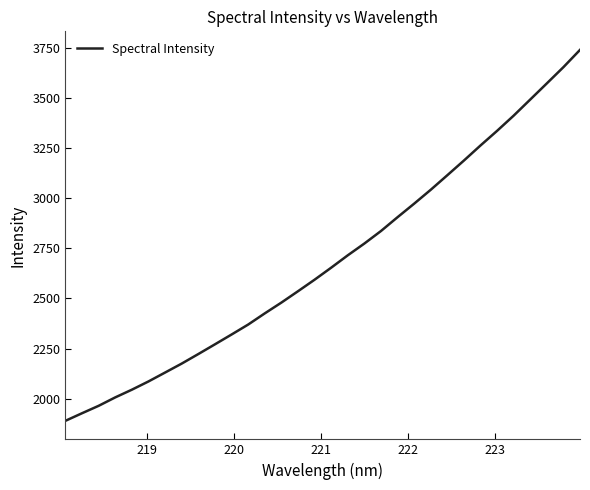

What is the minimum value shown in the chart?

1888.7